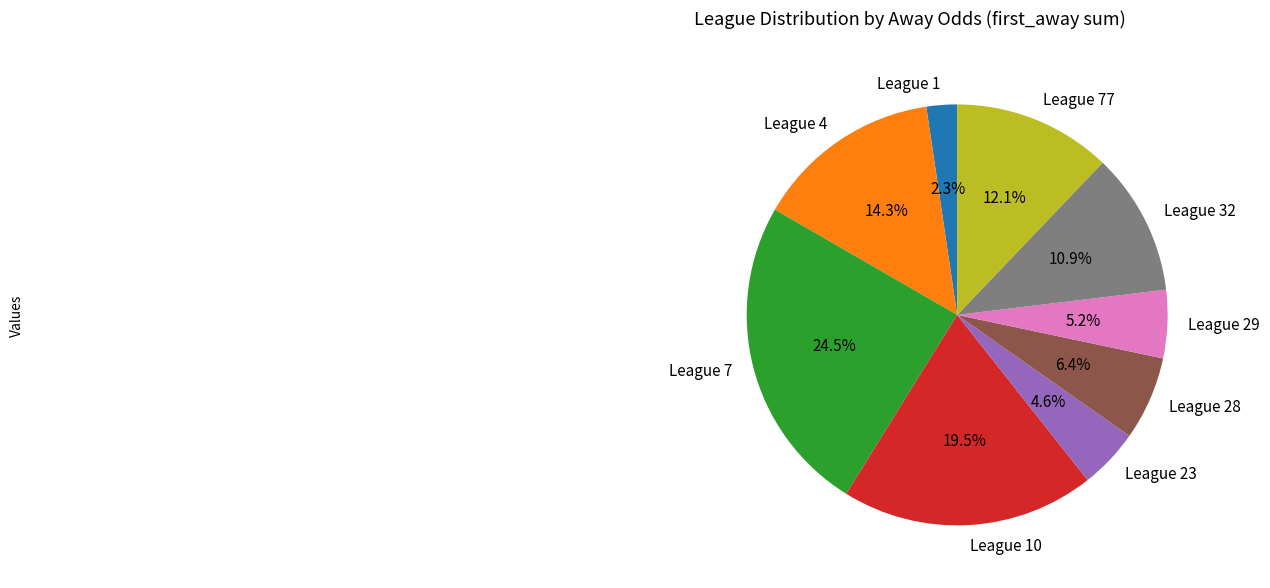

Which has a higher value, League 1 or League 28?

League 28